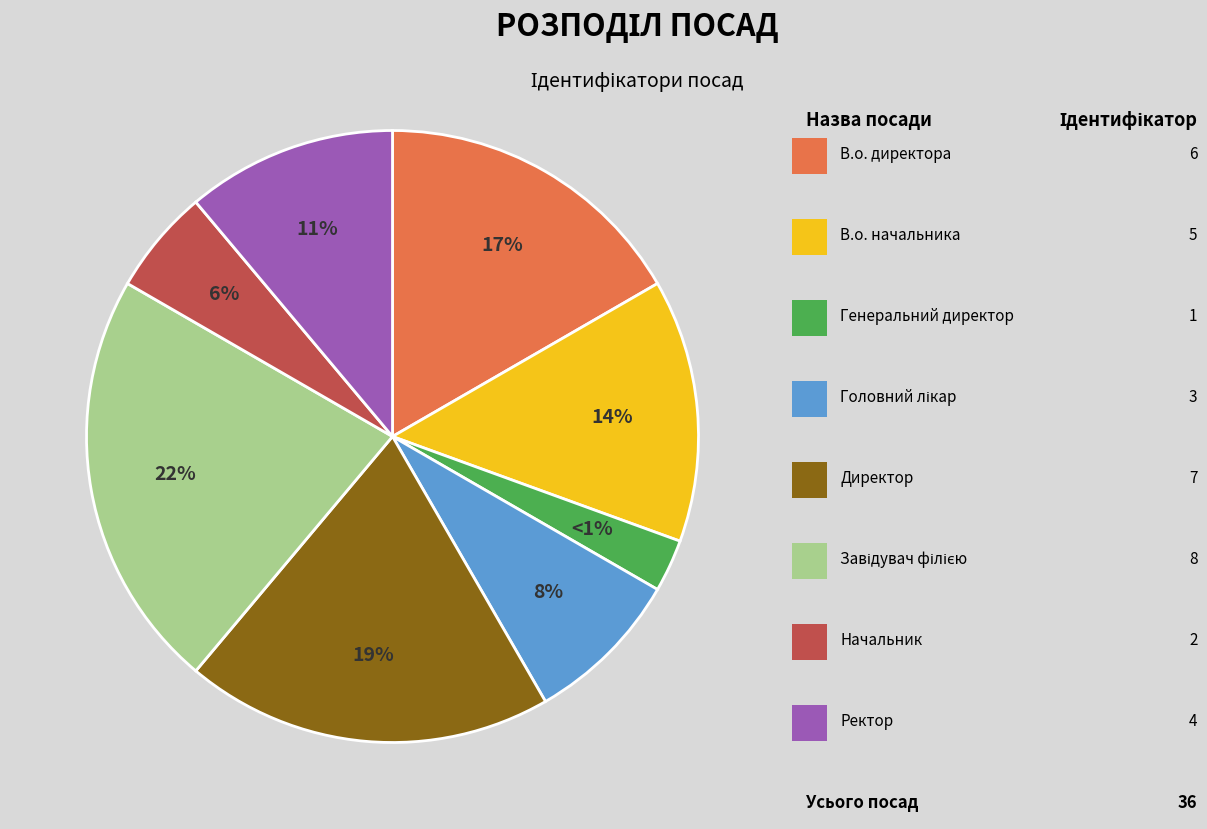

Is it true that В.о. начальника is 14% of the pie?

True